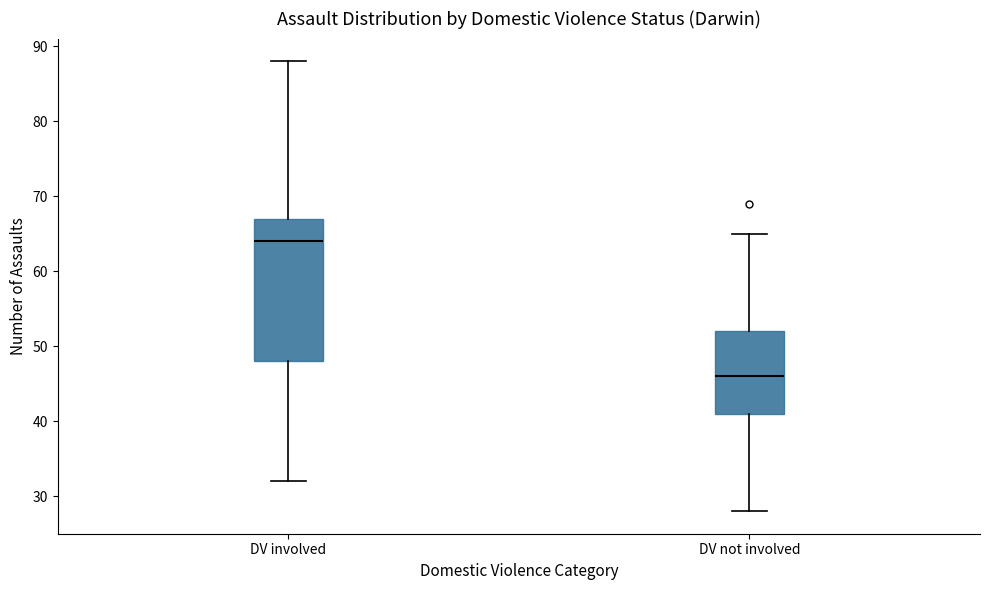

Reading left to right, read every box against the y-axis: the position of its median line, the range the box covers, and the ends of its whiskers. The values are not printed on the chart, so give them approximately, as read against the axis.

DV involved: median 64, box 48 to 67, whiskers 32 to 88
DV not involved: median 46, box 41 to 52, whiskers 28 to 65